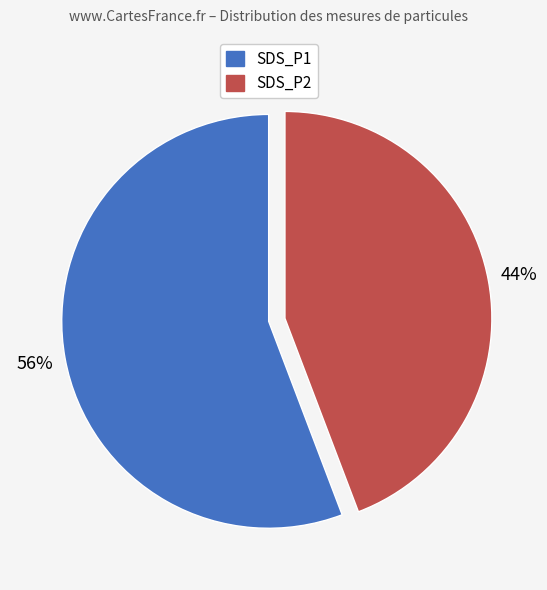

Rank the categories by value from lowest to highest.

SDS_P2, SDS_P1